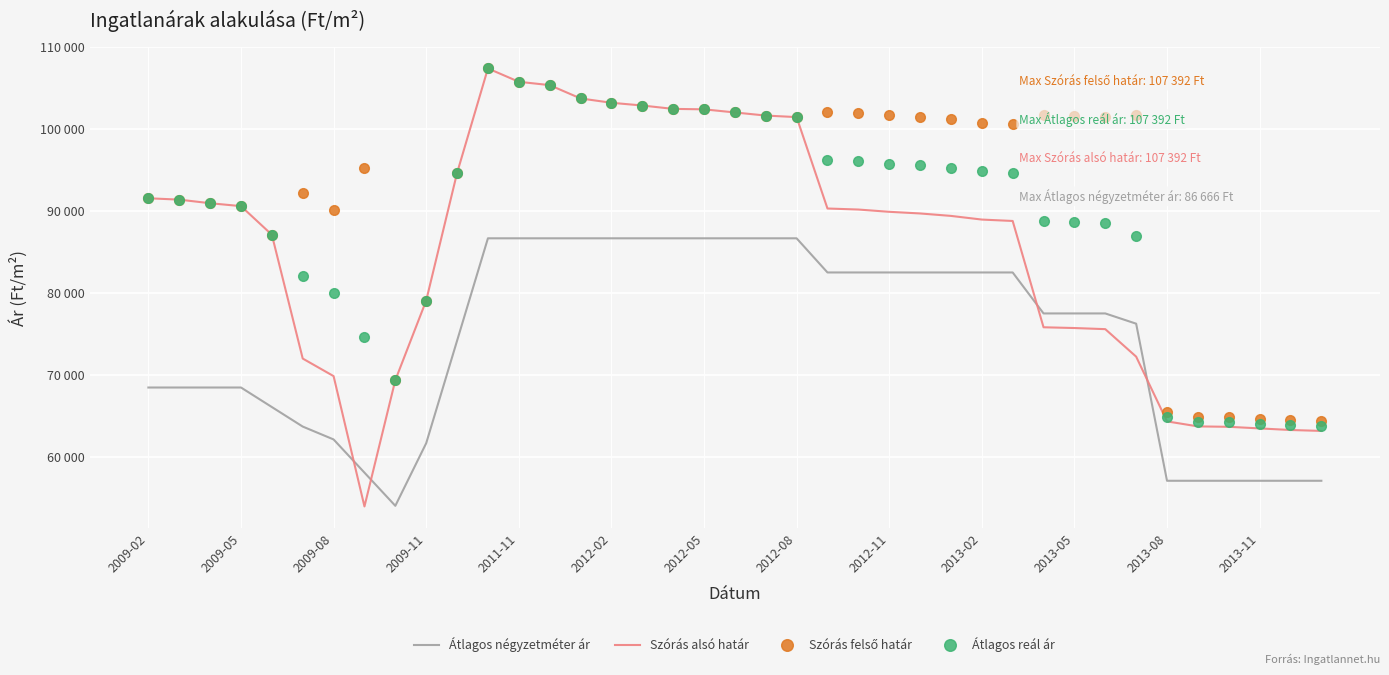

What is the label of the 39th point from the right?

2009-02